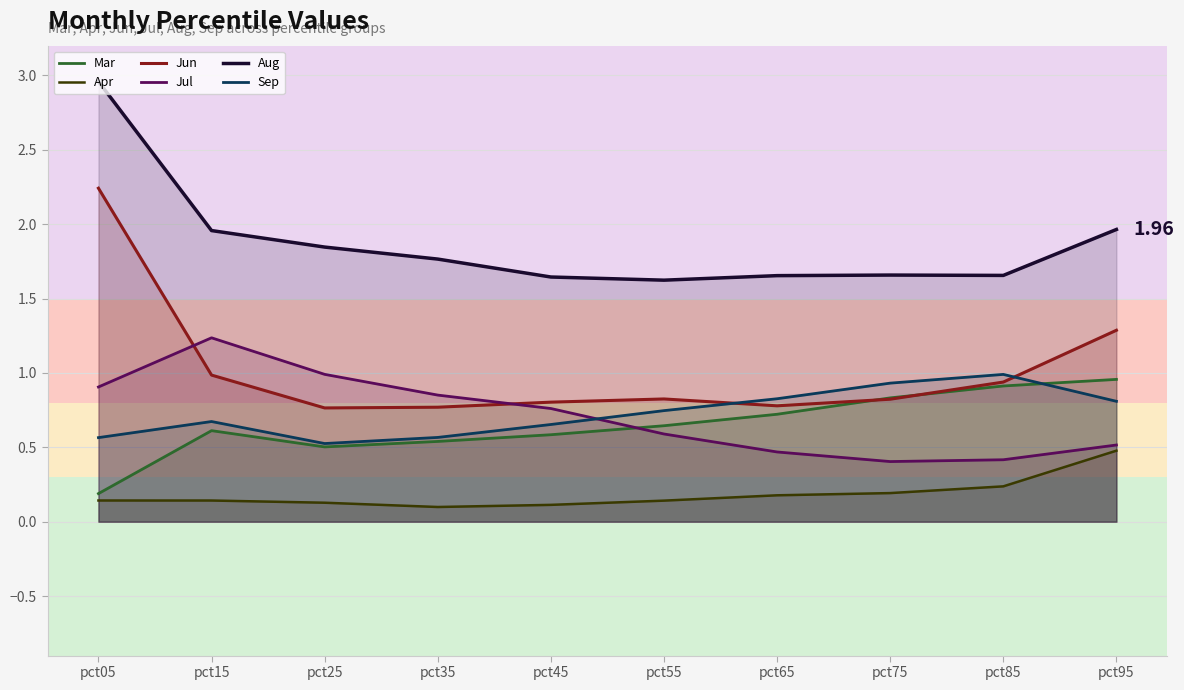

At which category is the sum across all series the highest?

pct05